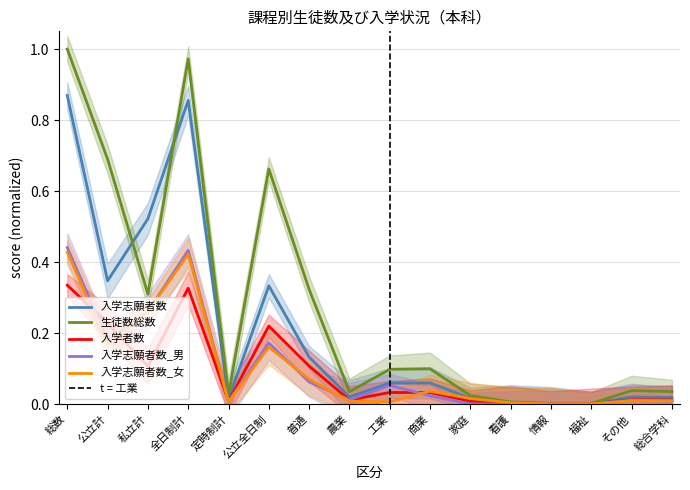

Reading left to right, extract all data points from this chart.

入学志願者数: 総数=0.9	公立計=0.3	私立計=0.5	全日制計=0.9	定時制計=0.0	公立全日制=0.3	普通=0.1	農業=0.0	工業=0.1	商業=0.1	家庭=0.0	看護=0.0	情報=0.0	福祉=0.0	その他=0.0	総合学科=0.0
生徒数総数: 総数=1.0	公立計=0.7	私立計=0.3	全日制計=1.0	定時制計=0.0	公立全日制=0.7	普通=0.3	農業=0.0	工業=0.1	商業=0.1	家庭=0.0	看護=0.0	情報=0.0	福祉=0.0	その他=0.0	総合学科=0.0
入学者数: 総数=0.3	公立計=0.2	私立計=0.1	全日制計=0.3	定時制計=0.0	公立全日制=0.2	普通=0.1	農業=0.0	工業=0.0	商業=0.0	家庭=0.0	看護=0.0	情報=0.0	福祉=0.0	その他=0.0	総合学科=0.0
入学志願者数_男: 総数=0.4	公立計=0.2	私立計=0.3	全日制計=0.4	定時制計=0.0	公立全日制=0.2	普通=0.1	農業=0.0	工業=0.1	商業=0.0	家庭=0.0	看護=0.0	情報=0.0	福祉=0.0	その他=0.0	総合学科=0.0
入学志願者数_女: 総数=0.4	公立計=0.2	私立計=0.3	全日制計=0.4	定時制計=0.0	公立全日制=0.2	普通=0.1	農業=0.0	工業=0.0	商業=0.0	家庭=0.0	看護=0.0	情報=0.0	福祉=0.0	その他=0.0	総合学科=0.0